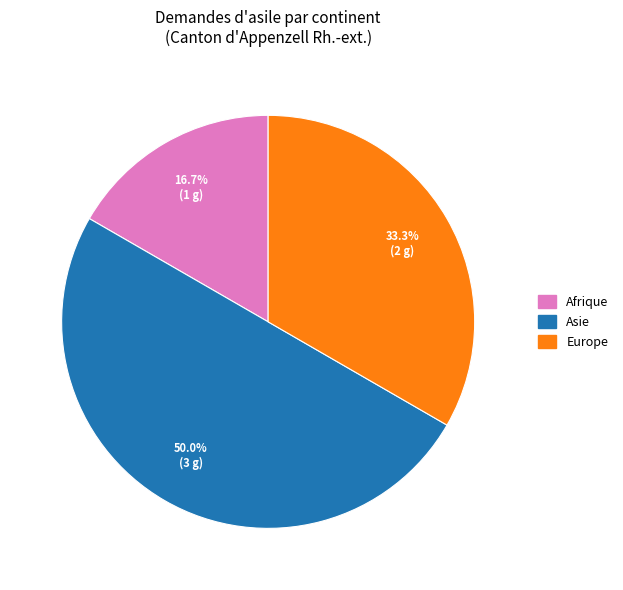

Which has a higher value, Asie or Europe?

Asie